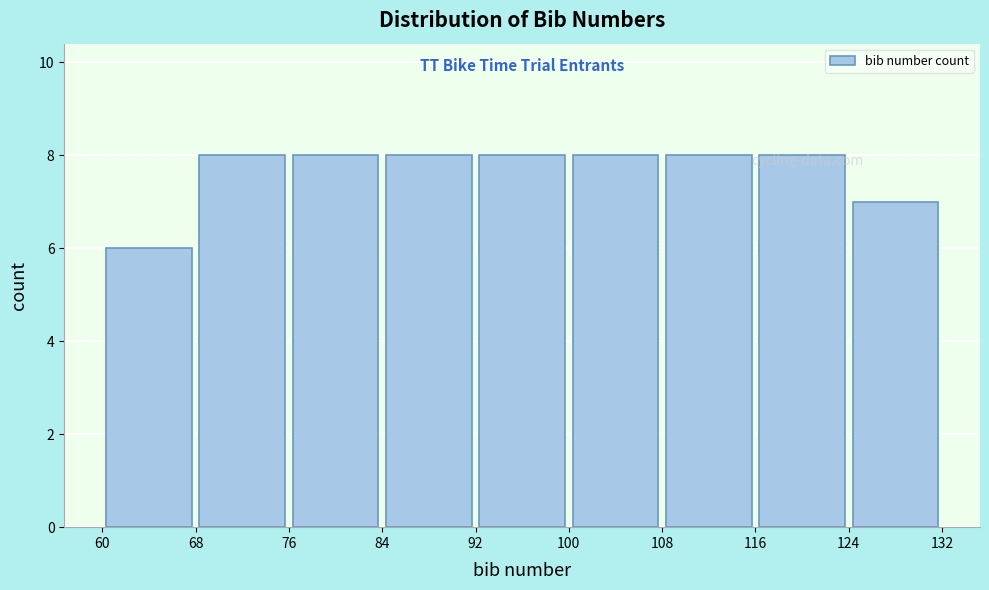

Reading left to right, transcribe this chart: for each bar, give the range it covers on the x-axis and its height. The values are not printed on the chart, so give them approximately, as read against the axis.

60 to 68: 6
68 to 76: 8
76 to 84: 8
84 to 92: 8
92 to 100: 8
100 to 108: 8
108 to 116: 8
116 to 124: 8
124 to 132: 7